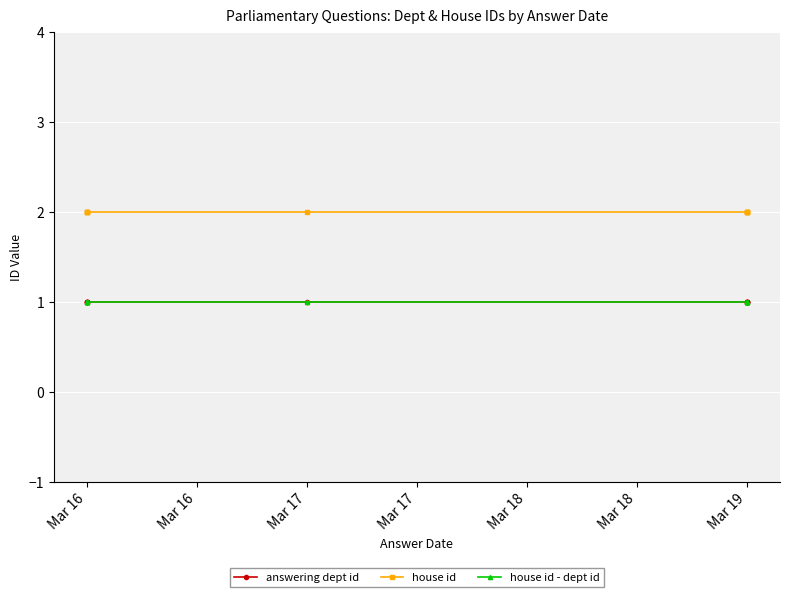

Is the value of answering dept id at Mar 16 greater than the value of house id - dept id at Mar 18?

No